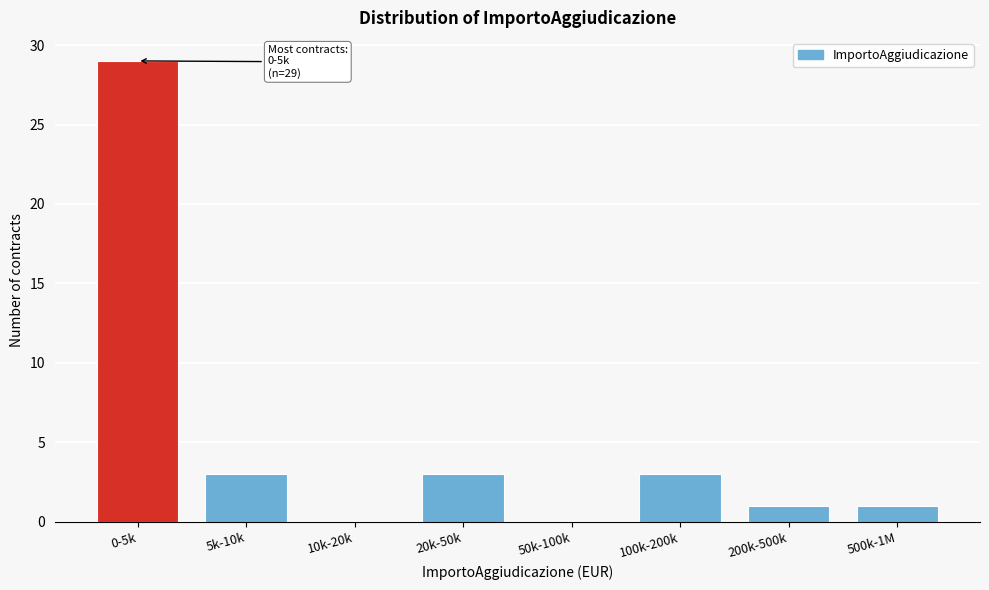

Reading right to left, what are all the values shown in this chart?

500k-1M=1	200k-500k=1	100k-200k=3	50k-100k=0	20k-50k=3	10k-20k=0	5k-10k=3	0-5k=29